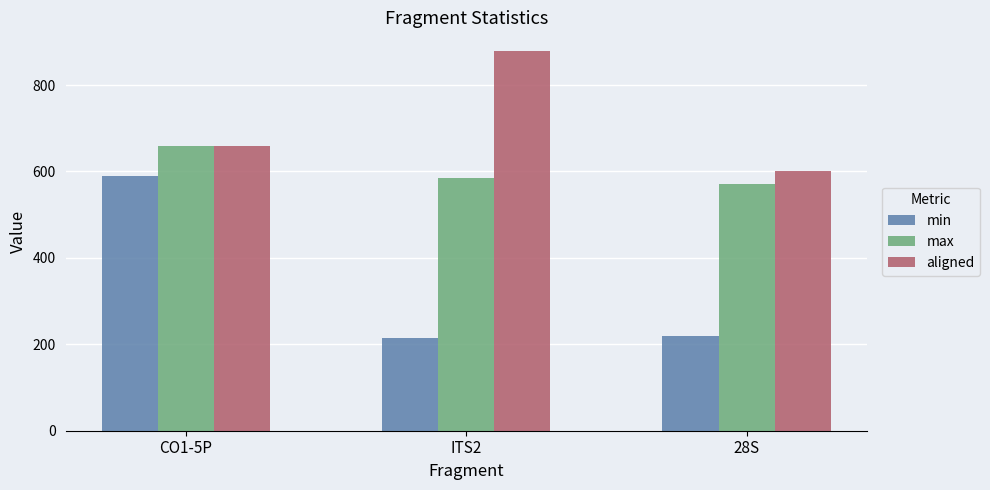

At 28S, list the series in order from smallest to largest.

min, max, aligned